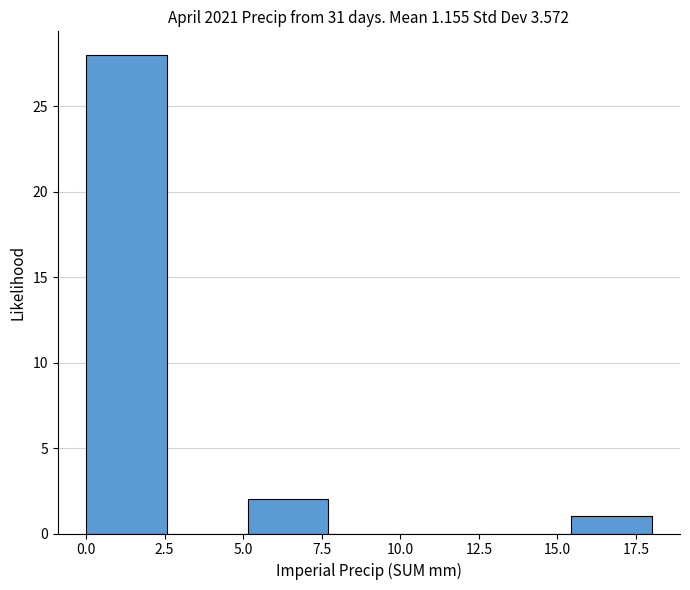

Over which range of the x-axis is the bar tallest?

0.0 to 2.5